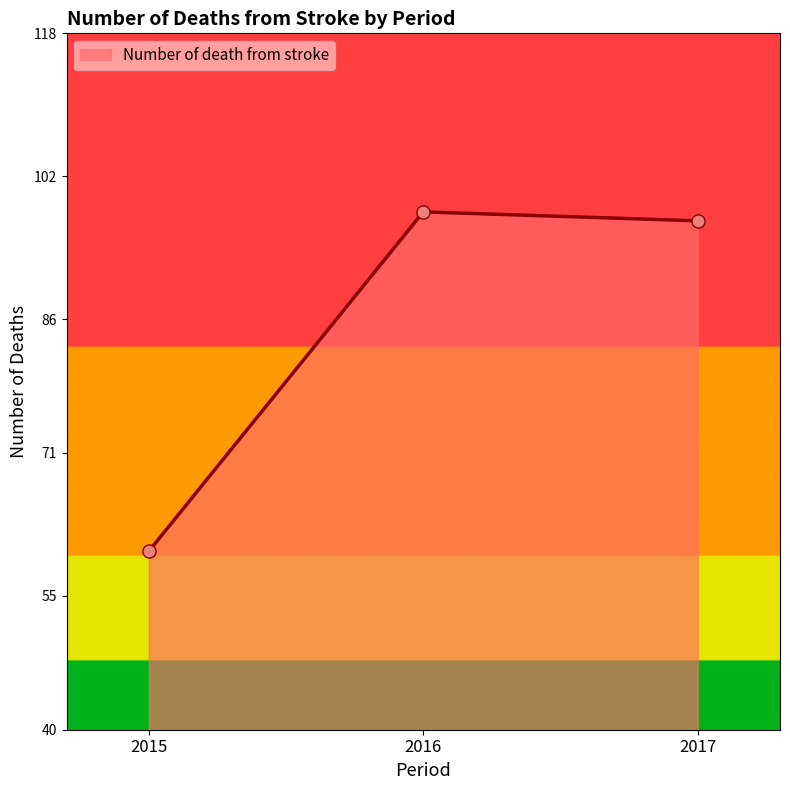

What is the change in value from 2015 to 2016?

+38